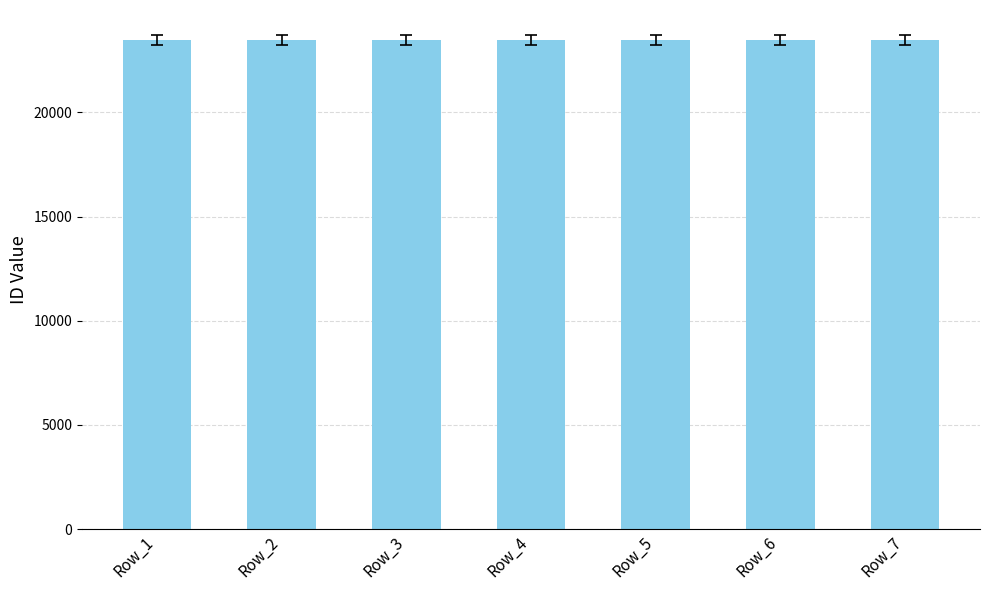

The value at Row_7 is 35198. True or false?

False